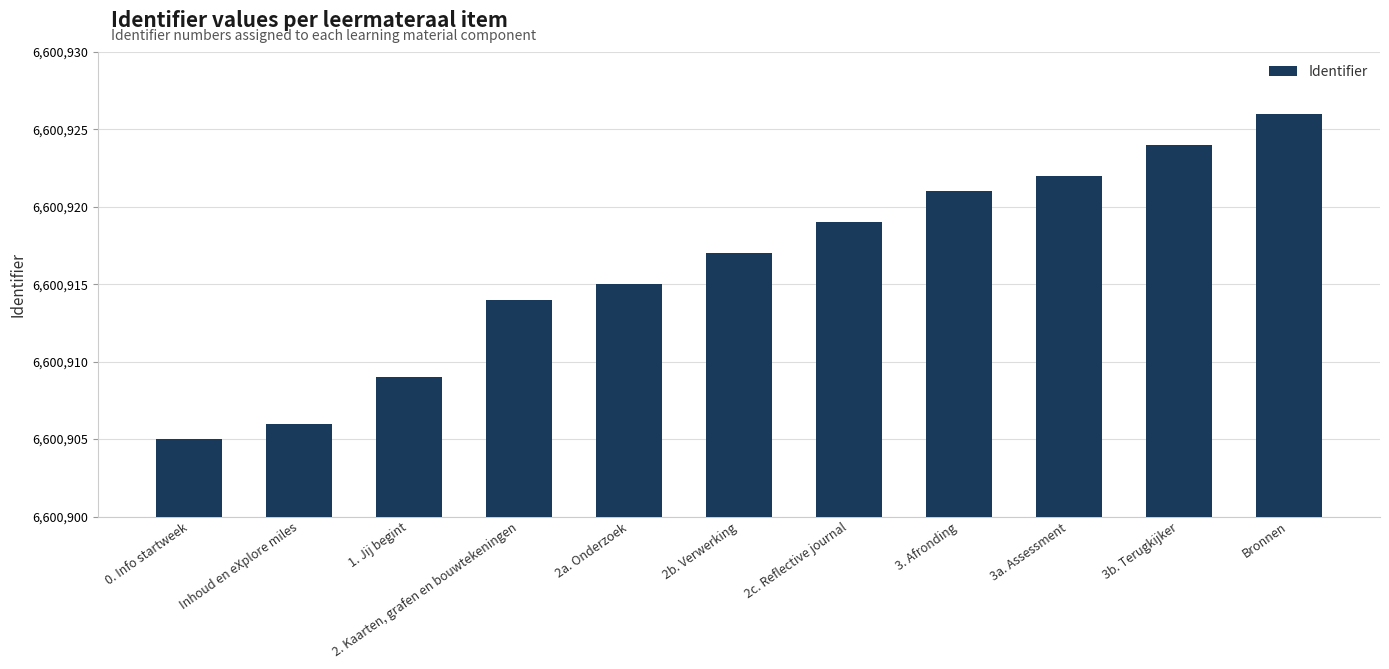

What is the change in value from 1. Jij begint to 2c. Reflective journal?

+10